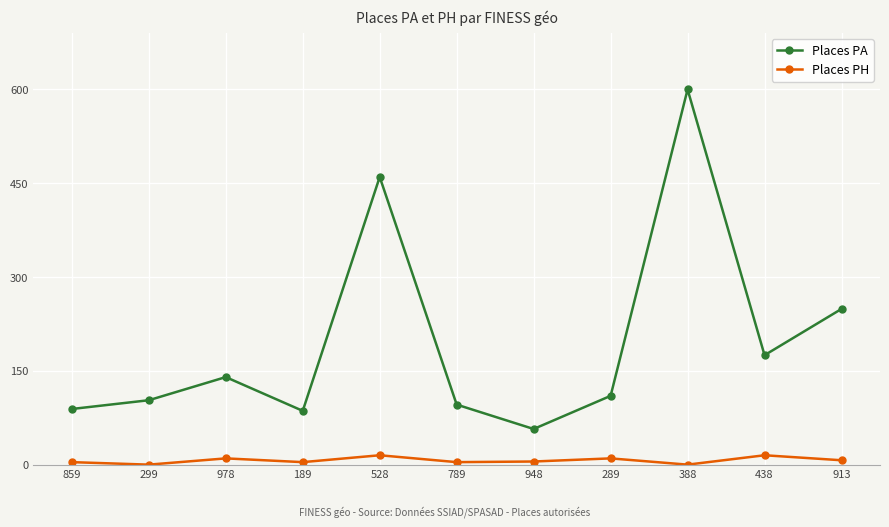

What is the label of the 9th point from the right?

978